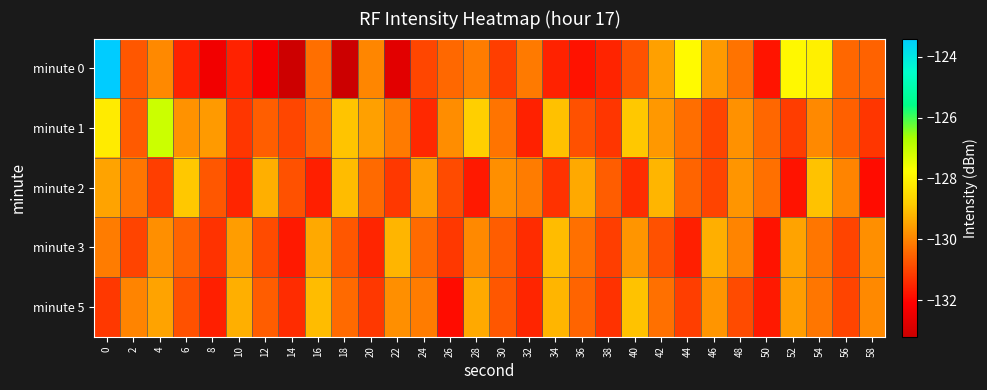

How many distinct data groups are displayed?

5